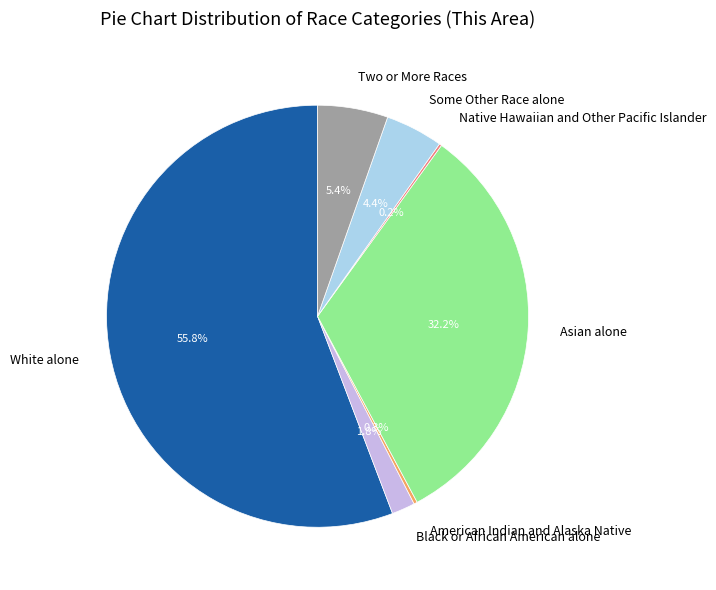

Approximately how many times larger is the value at Two or More Races compared to Some Other Race alone?

1.2